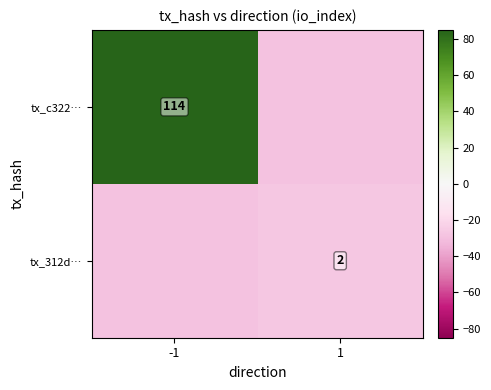

True or false: tx_c322… has a value of 151 at -1.

False